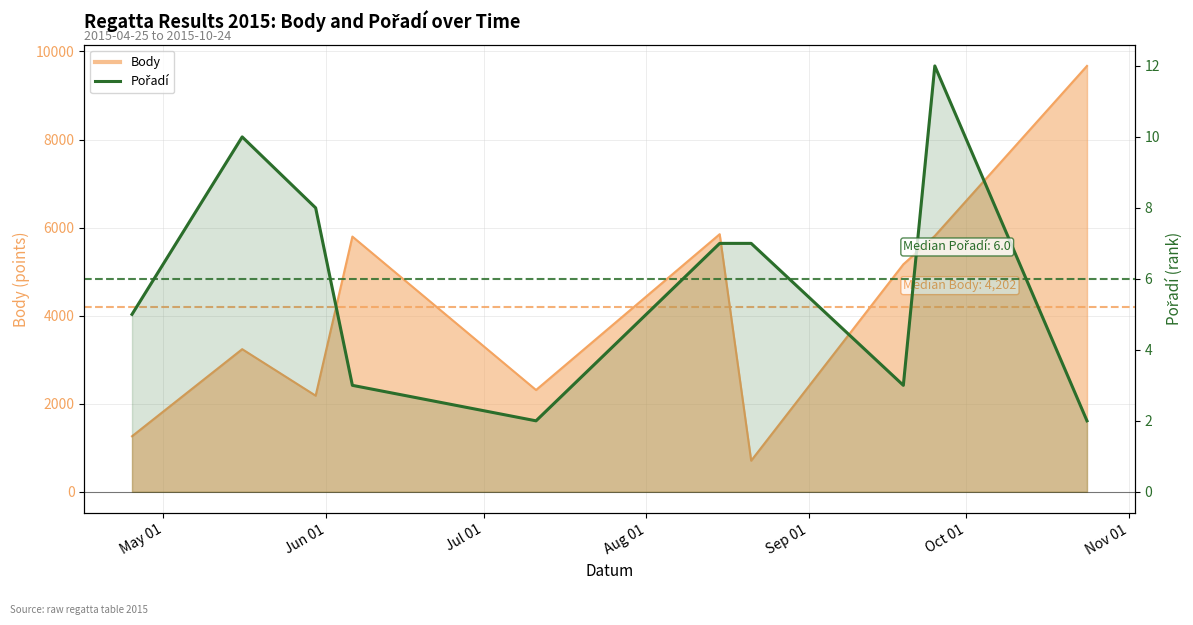

At which label is the value closest to 7?

Oct 01